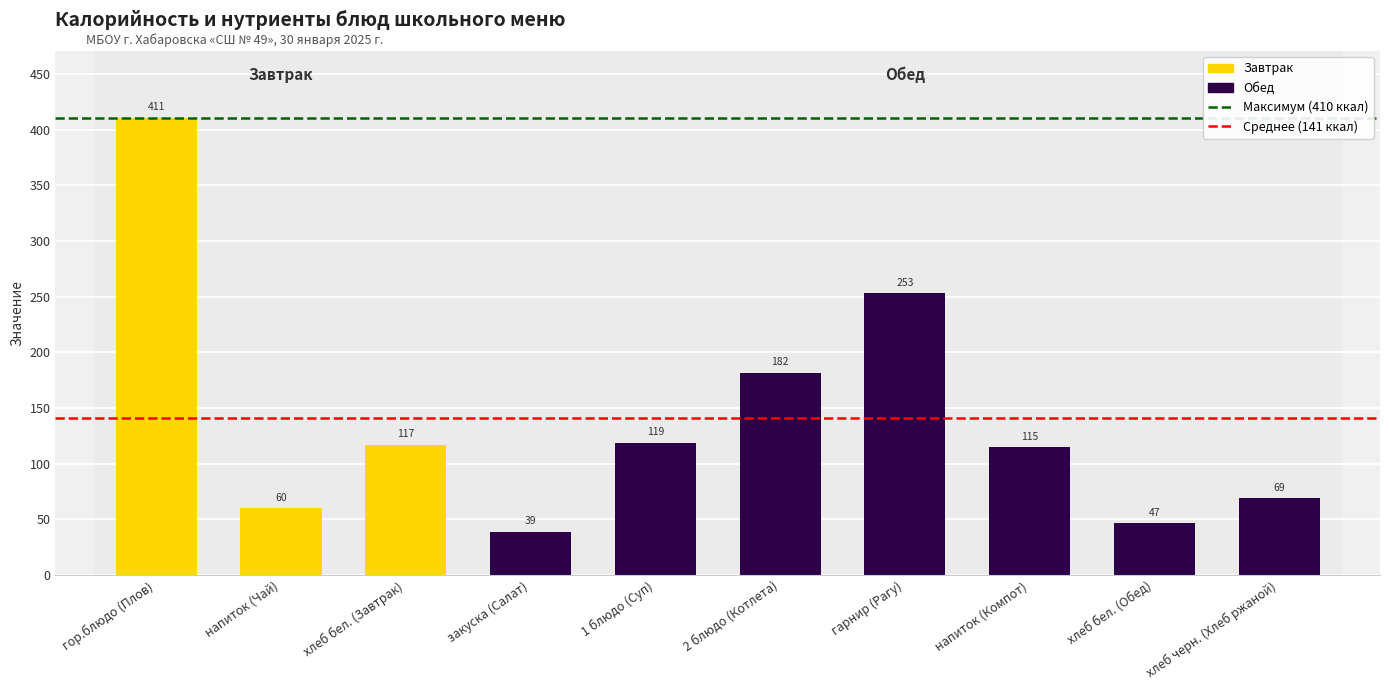

What is the smallest value displayed?

38.8